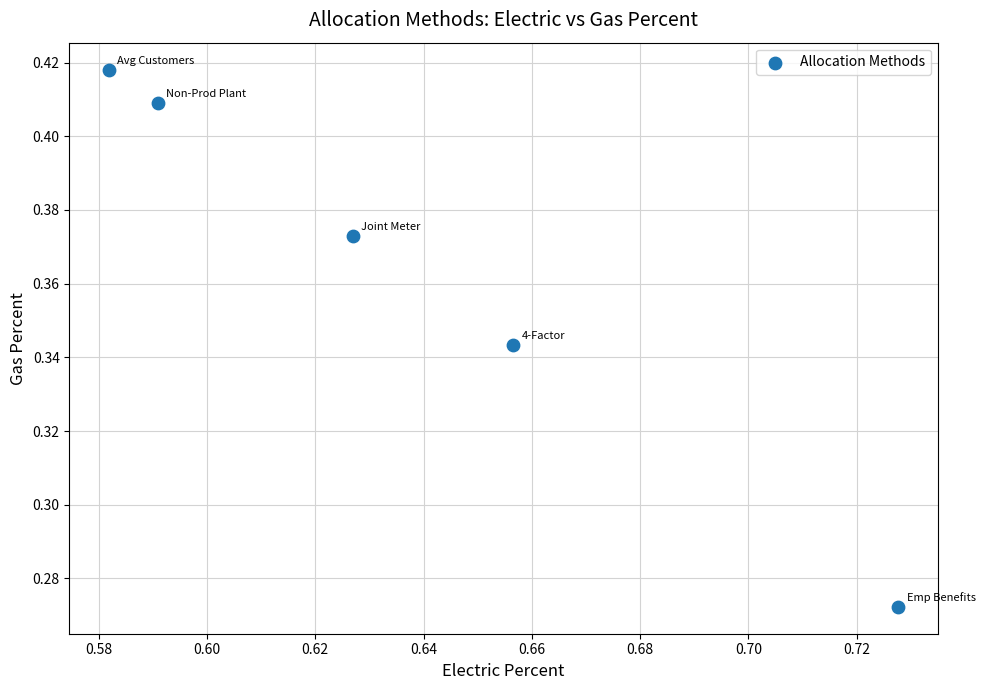

What is the average X value?

0.6